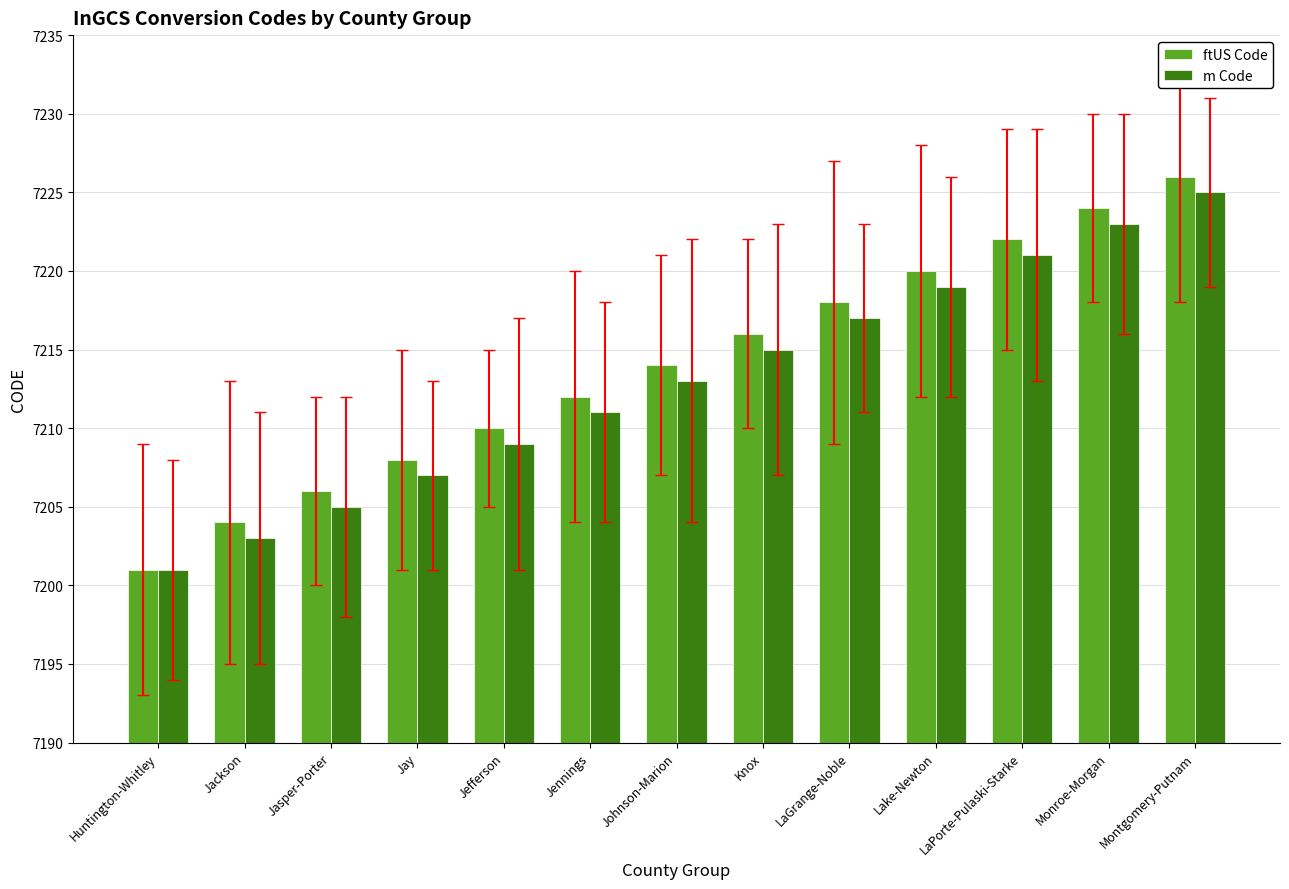

Which series has the largest range (max minus min)?

ftUS Code